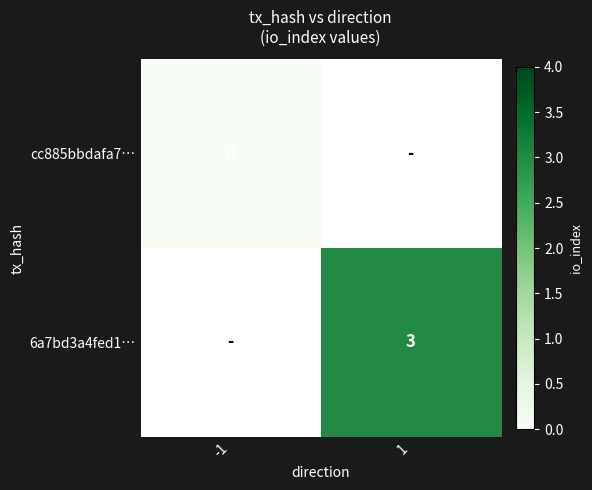

The value of 6a7bd3a4fed1… at 1 is 4. True or false?

False